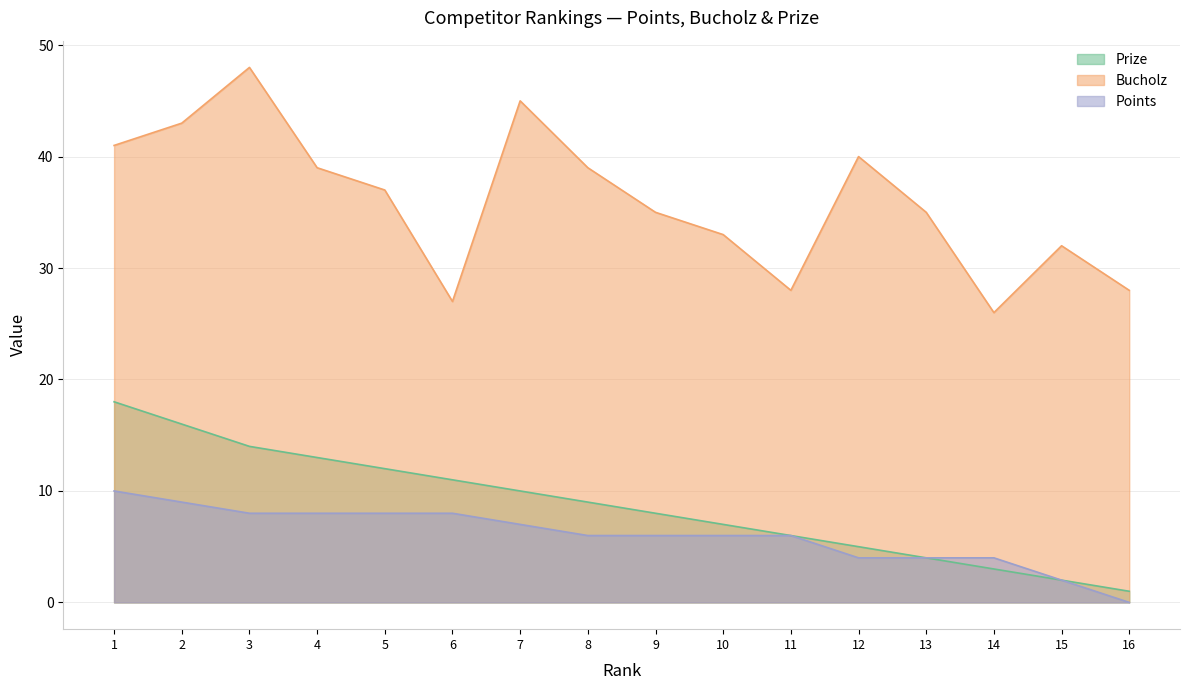

What is the difference between the highest and lowest values at 1?

31